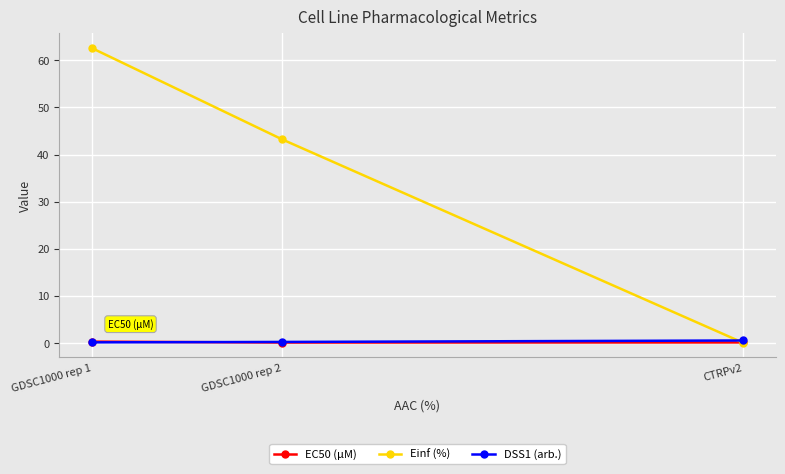

List the labels in order of Einf (%) value, largest first.

GDSC1000 rep 1, GDSC1000 rep 2, CTRPv2